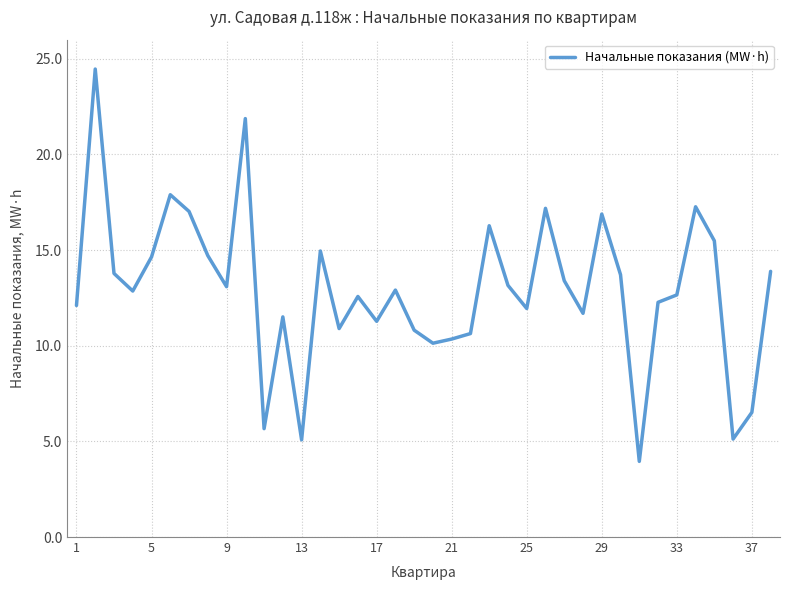

What is the smallest value displayed?

4.0